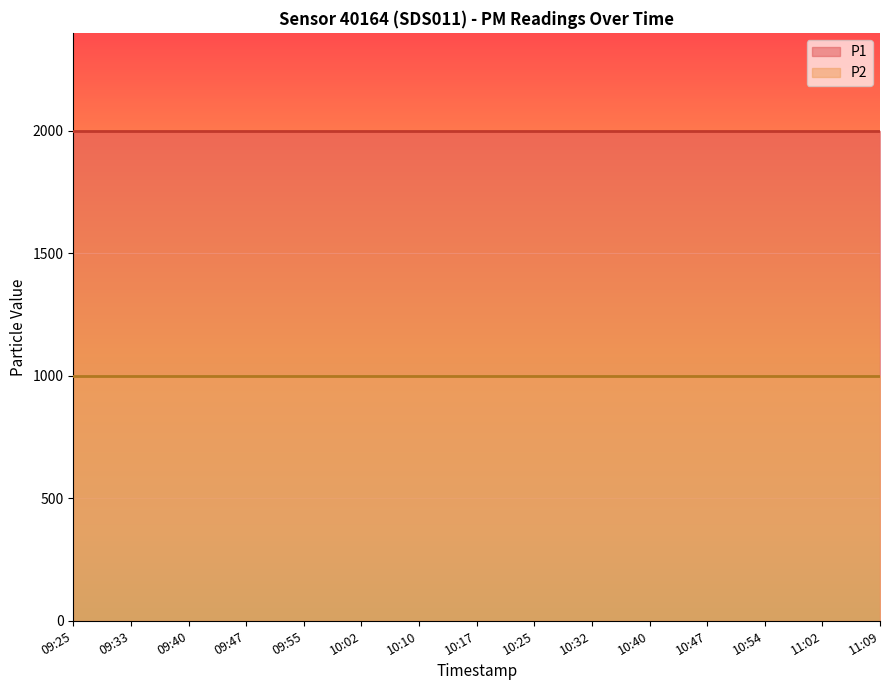

How many categories are shown in the chart?

15